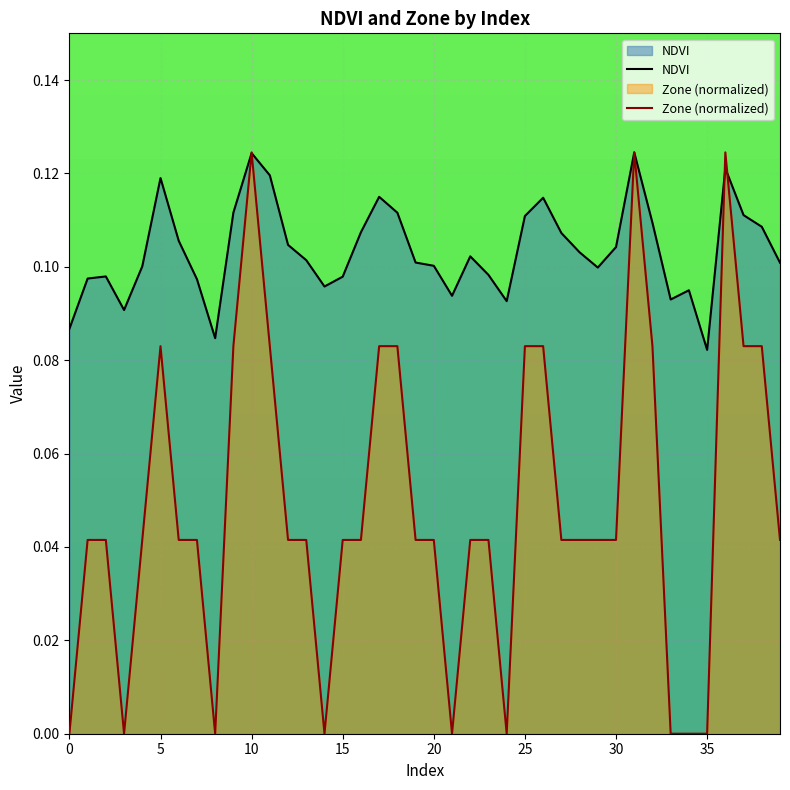

What is the highest value of the NDVI series?

0.1